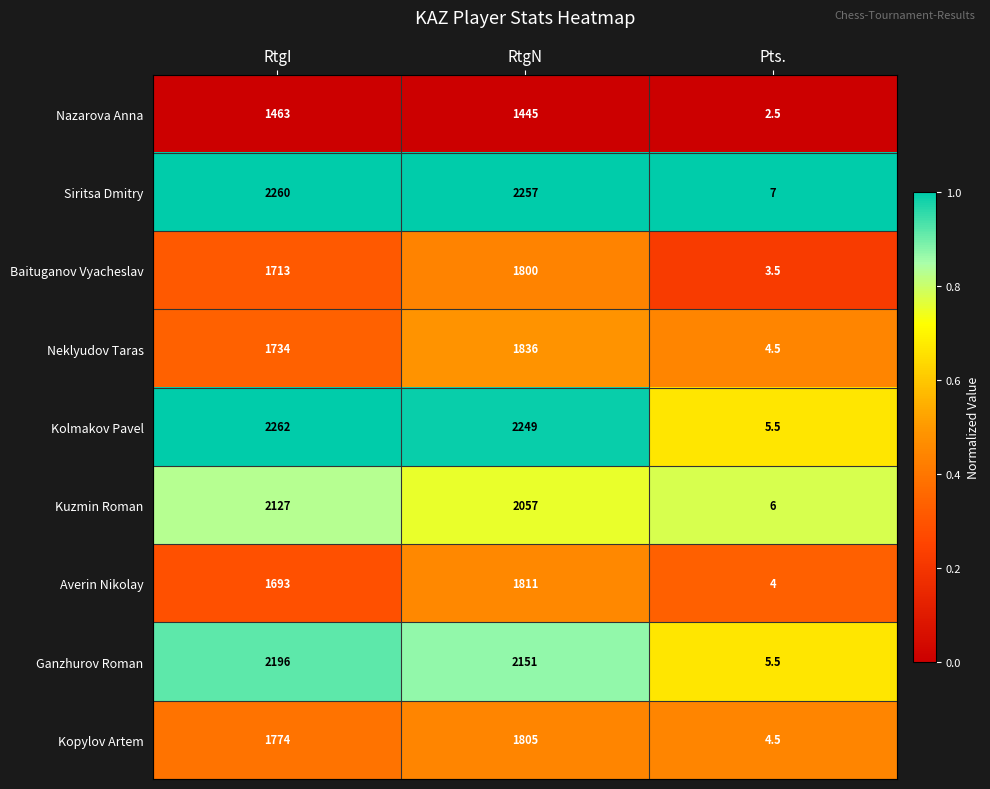

Count the number of categories in the chart.

3